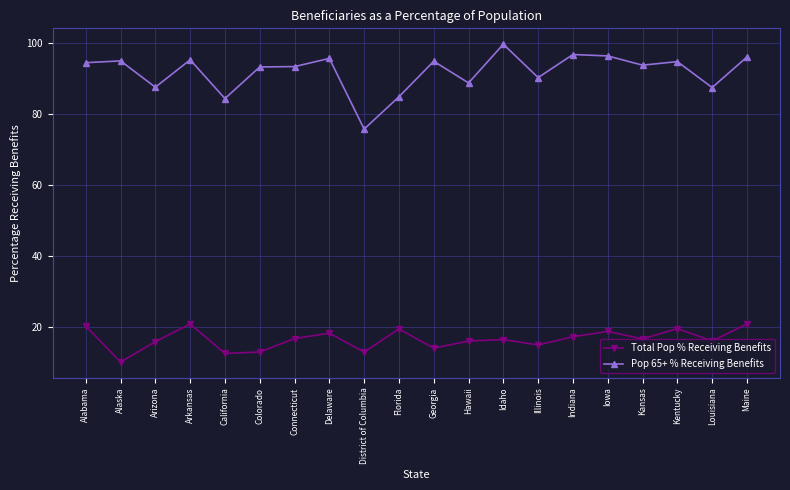

How many interior local peaks does the Total Pop % Receiving Benefits series have?

6